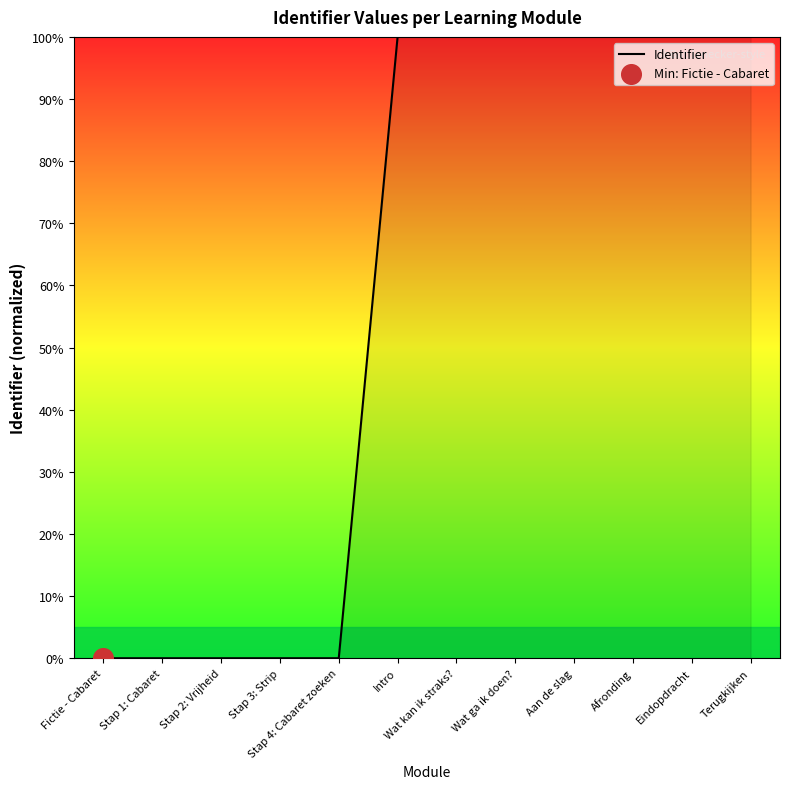

Between Stap 4: Cabaret zoeken and Aan de slag, which is larger?

Aan de slag